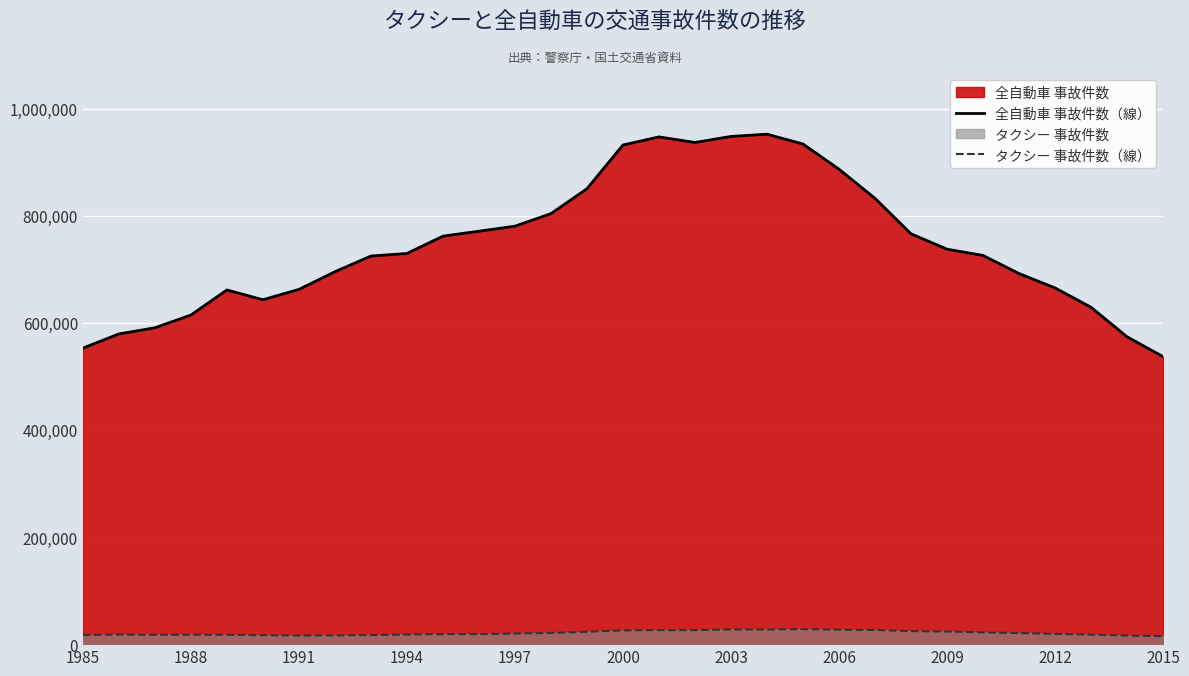

What value does the 全自動車 事故件数（線） series have at 22, to the nearest 50?

832450